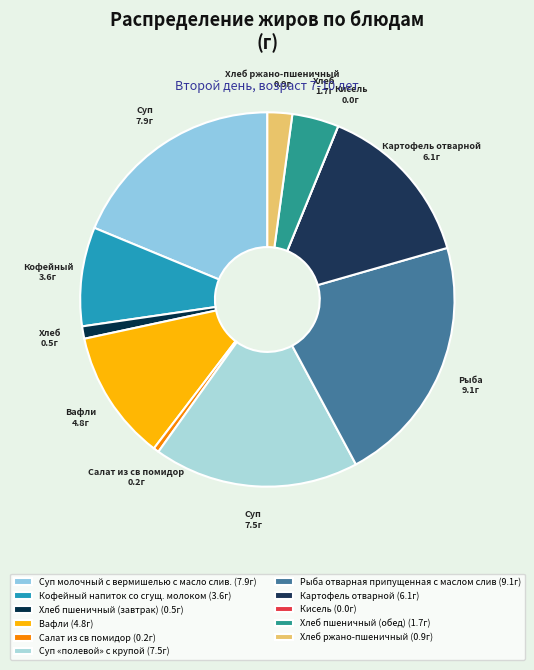

What is the smallest slice in the pie chart?

Кисель